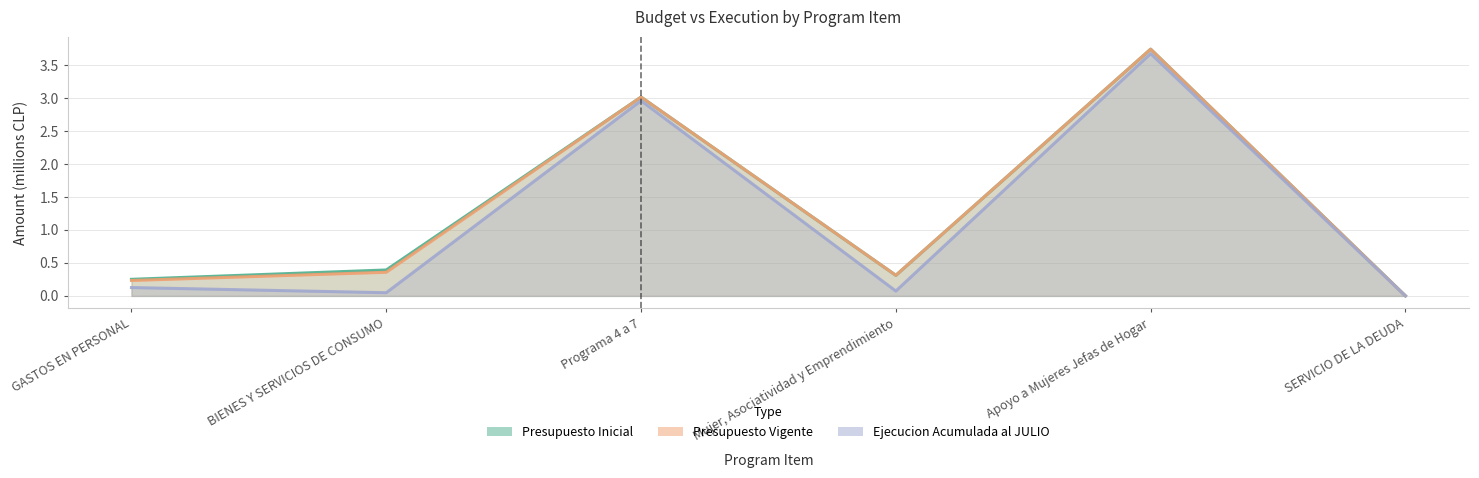

True or false: Presupuesto Inicial and Ejecucion Acumulada al JULIO intersect in this chart.

False